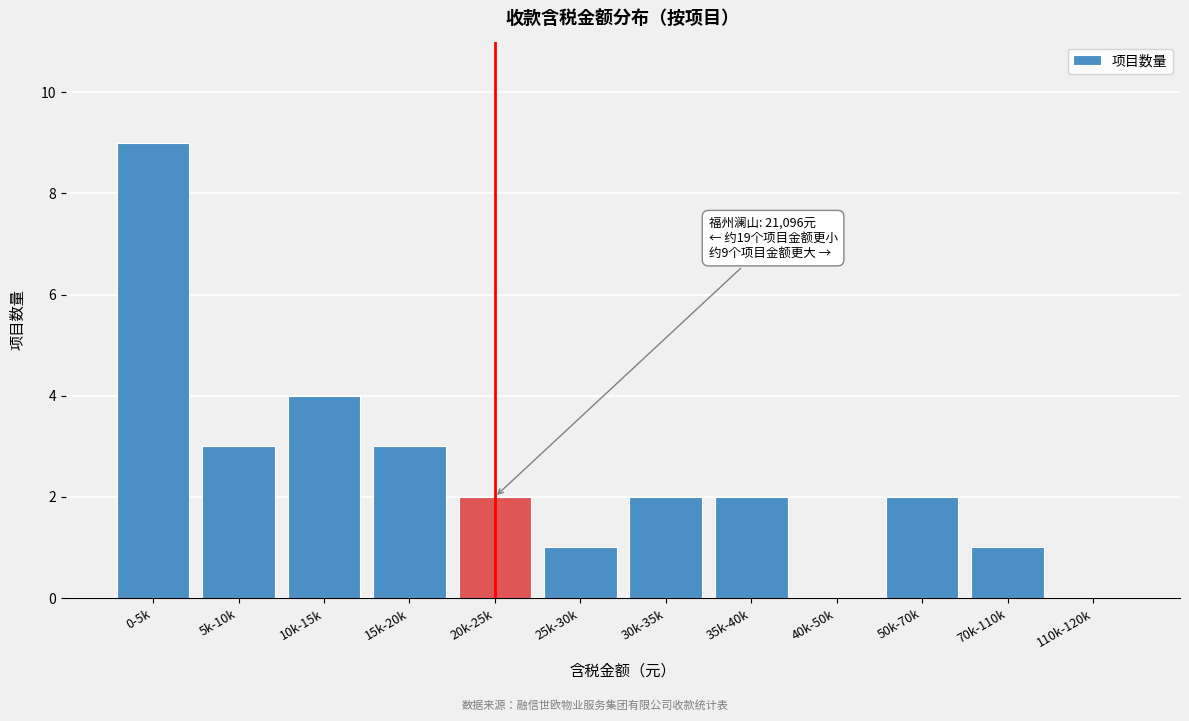

Reading right to left, list all the values displayed in this chart.

110k-120k=0	70k-110k=1	50k-70k=2	40k-50k=0	35k-40k=2	30k-35k=2	25k-30k=1	20k-25k=2	15k-20k=3	10k-15k=4	5k-10k=3	0-5k=9